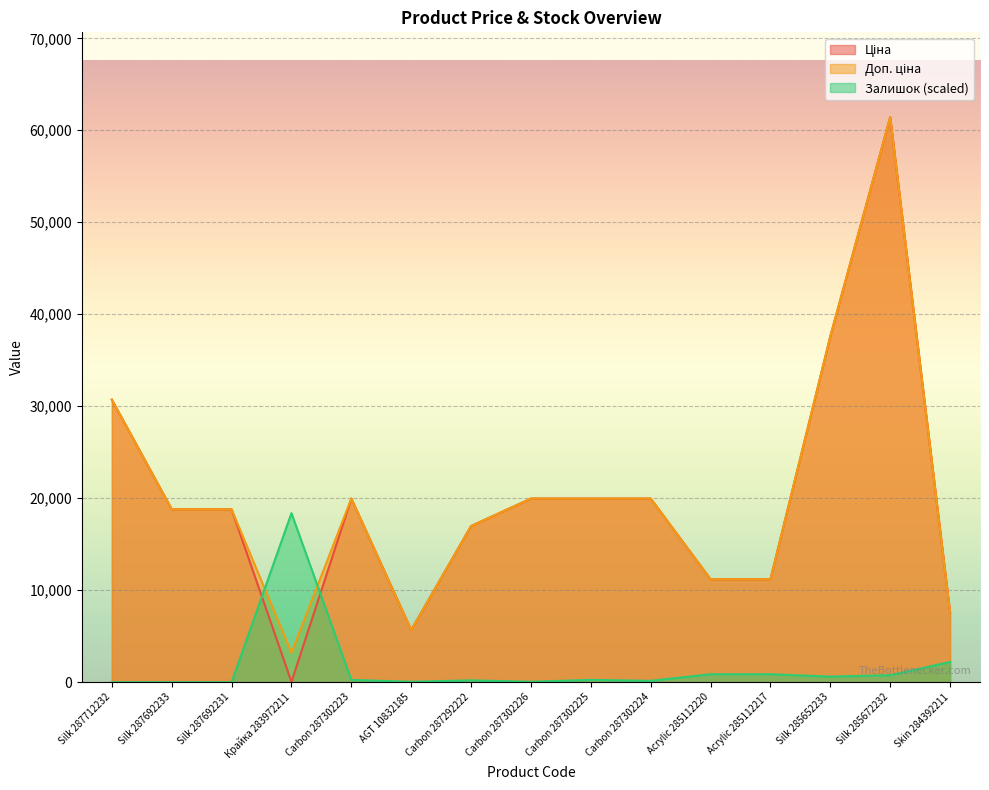

Which series has the largest total across all categories?

Доп. ціна